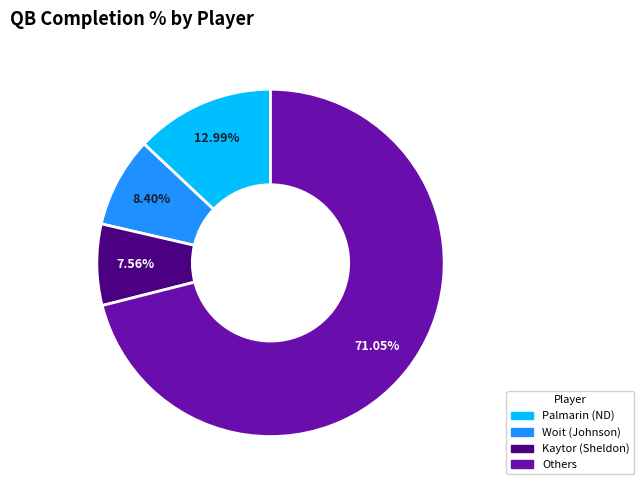

Does Kaytor (Sheldon) account for over 50% of the chart?

No